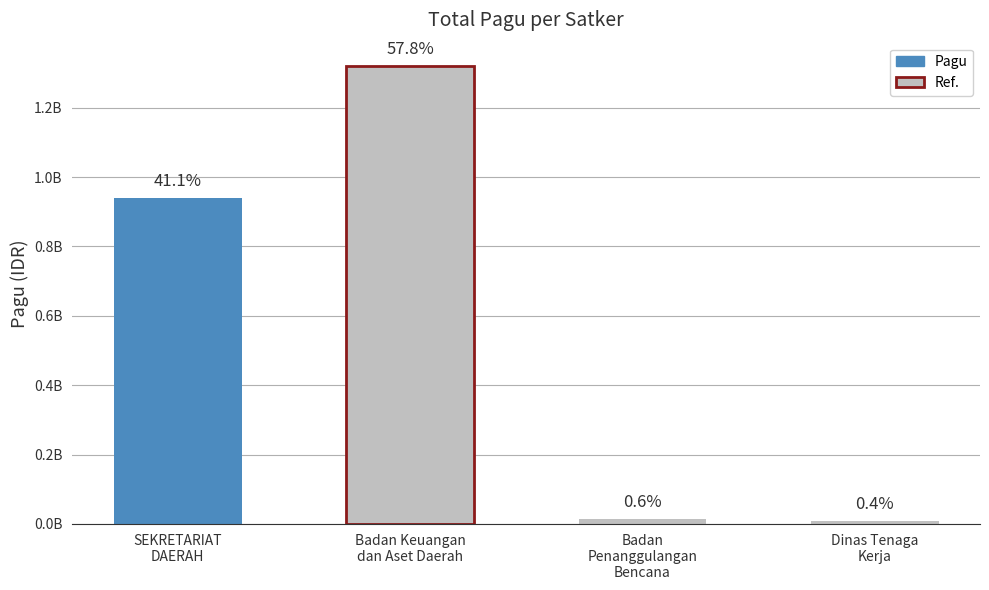

The value at Dinas Tenaga
Kerja is 9740826. True or false?

True